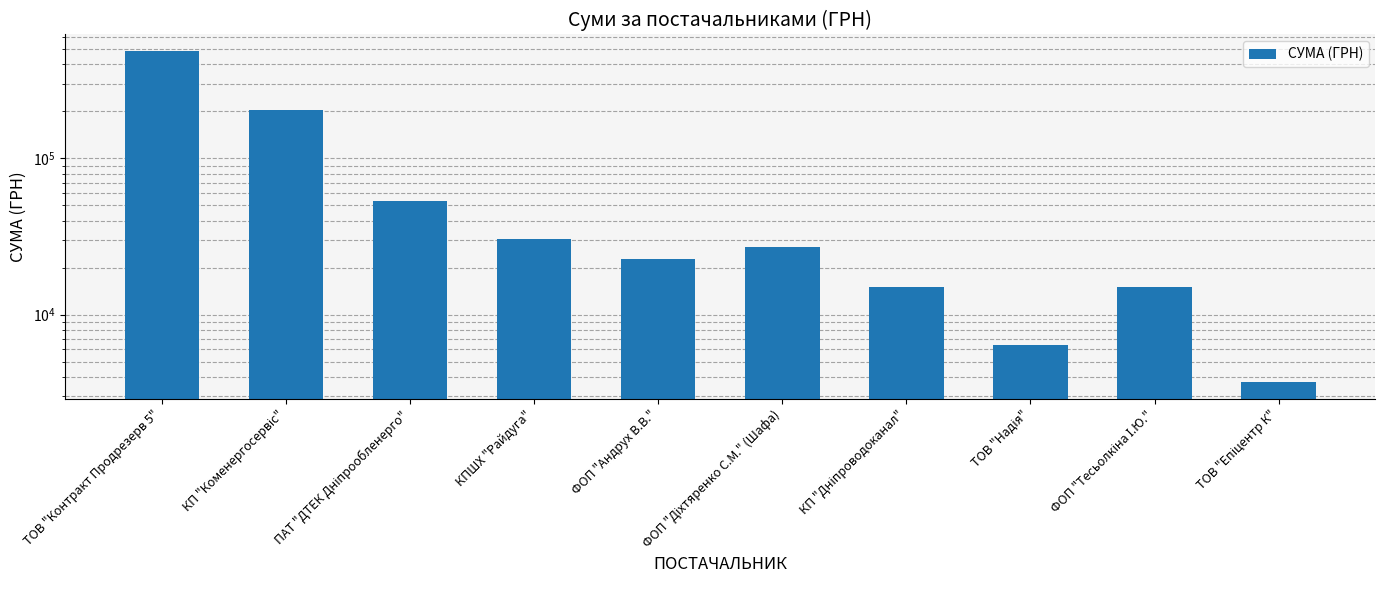

Reading left to right, list all the values displayed in this chart.

ТОВ "Контракт Продрезерв 5"=487040.3	КП "Коменергосервіс"=203082.6	ПАТ "ДТЕК Дніпрообленерго"=53188.2	КПШХ "Райдуга"=30618.2	ФОП "Андрух В.В."=22751.9	ФОП "Діхтяренко С.М." (Шафа)=27090.0	КП "Дніпроводоканал"=14917.6	ТОВ "Надія"=6356.6	ФОП "Тесьолкіна І.Ю."=15050.0	ТОВ "Епіцентр К"=3682.0